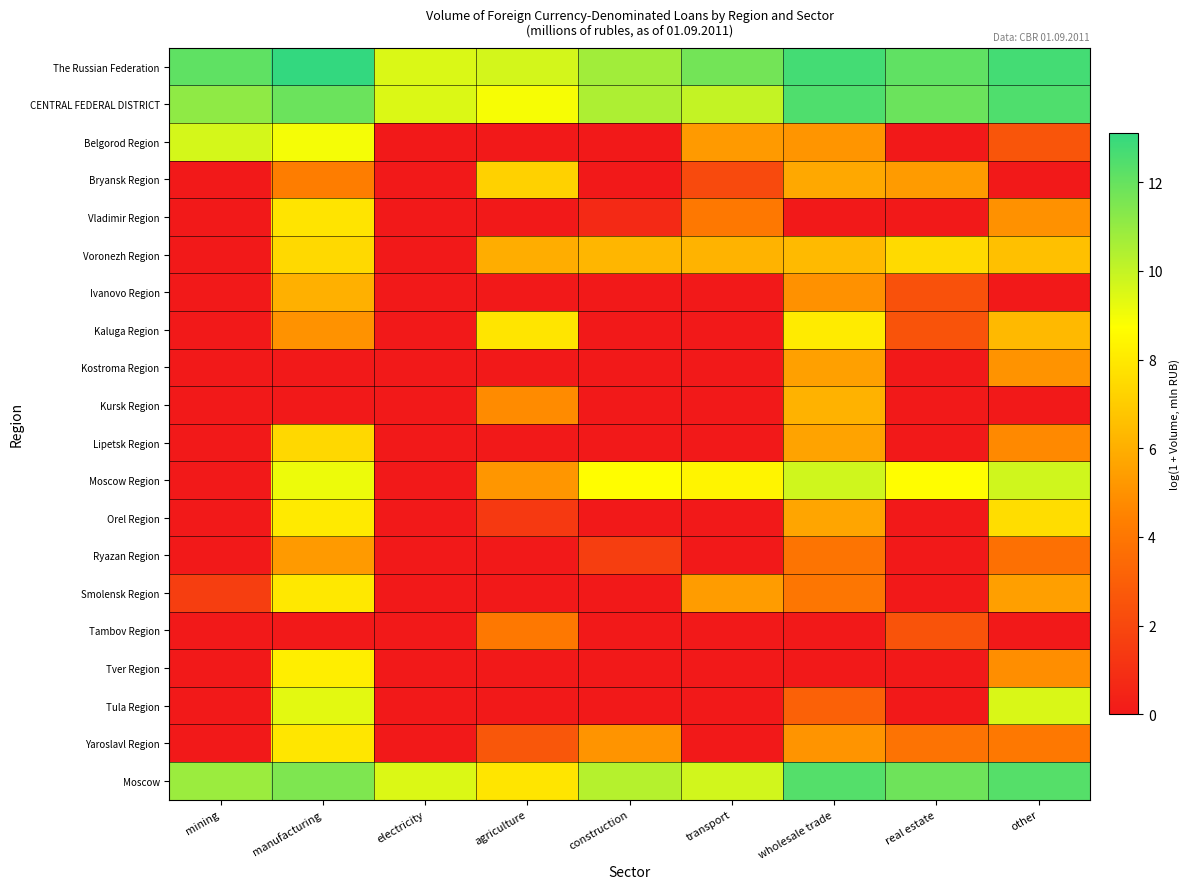

Reading left to right, list all the values displayed in this chart.

The Russian Federation: mining=12.1	manufacturing=13.1	electricity=9.5	agriculture=9.7	construction=10.7	transport=11.7	wholesale trade=12.7	real estate=12.1	other=12.7
CENTRAL FEDERAL DISTRICT: mining=11.1	manufacturing=11.9	electricity=9.5	agriculture=8.9	construction=10.5	transport=10.0	wholesale trade=12.5	real estate=11.9	other=12.5
Belgorod Region: mining=9.6	manufacturing=8.9	electricity=0.0	agriculture=0.0	construction=0.0	transport=5.3	wholesale trade=5.1	real estate=0.0	other=2.6
Bryansk Region: mining=0.0	manufacturing=4.3	electricity=0.0	agriculture=7.2	construction=0.0	transport=2.1	wholesale trade=5.8	real estate=5.3	other=0.0
Vladimir Region: mining=0.0	manufacturing=7.8	electricity=0.0	agriculture=0.0	construction=0.7	transport=4.1	wholesale trade=0.0	real estate=0.0	other=5.0
Voronezh Region: mining=0.0	manufacturing=7.4	electricity=0.0	agriculture=5.9	construction=6.3	transport=6.2	wholesale trade=6.4	real estate=7.5	other=6.6
Ivanovo Region: mining=0.0	manufacturing=6.1	electricity=0.0	agriculture=0.0	construction=0.0	transport=0.0	wholesale trade=5.0	real estate=2.4	other=0.0
Kaluga Region: mining=0.0	manufacturing=5.0	electricity=0.0	agriculture=7.9	construction=0.0	transport=0.0	wholesale trade=8.1	real estate=2.5	other=6.4
Kostroma Region: mining=0.0	manufacturing=0.0	electricity=0.0	agriculture=0.0	construction=0.0	transport=0.0	wholesale trade=5.5	real estate=0.0	other=5.0
Kursk Region: mining=0.0	manufacturing=0.0	electricity=0.0	agriculture=4.8	construction=0.0	transport=0.0	wholesale trade=6.1	real estate=0.0	other=0.0
Lipetsk Region: mining=0.0	manufacturing=7.4	electricity=0.0	agriculture=0.0	construction=0.0	transport=0.0	wholesale trade=5.6	real estate=0.0	other=4.7
Moscow Region: mining=0.0	manufacturing=9.1	electricity=0.0	agriculture=5.2	construction=8.7	transport=8.4	wholesale trade=9.7	real estate=8.7	other=9.7
Orel Region: mining=0.0	manufacturing=8.0	electricity=0.0	agriculture=1.4	construction=0.0	transport=0.0	wholesale trade=5.7	real estate=0.0	other=7.6
Ryazan Region: mining=0.0	manufacturing=5.3	electricity=0.0	agriculture=0.0	construction=1.6	transport=0.0	wholesale trade=3.9	real estate=0.0	other=3.7
Smolensk Region: mining=1.6	manufacturing=8.0	electricity=0.0	agriculture=0.0	construction=0.0	transport=5.4	wholesale trade=4.0	real estate=0.0	other=5.5
Tambov Region: mining=0.0	manufacturing=0.0	electricity=0.0	agriculture=4.1	construction=0.0	transport=0.0	wholesale trade=0.0	real estate=2.5	other=0.0
Tver Region: mining=0.0	manufacturing=8.2	electricity=0.0	agriculture=0.0	construction=0.0	transport=0.0	wholesale trade=0.0	real estate=0.0	other=4.9
Tula Region: mining=0.0	manufacturing=9.3	electricity=0.0	agriculture=0.0	construction=0.0	transport=0.0	wholesale trade=3.1	real estate=0.0	other=9.5
Yaroslavl Region: mining=0.0	manufacturing=7.9	electricity=0.0	agriculture=2.6	construction=5.1	transport=0.0	wholesale trade=5.1	real estate=3.9	other=4.1
Moscow: mining=10.9	manufacturing=11.5	electricity=9.5	agriculture=7.8	construction=10.3	transport=9.7	wholesale trade=12.4	real estate=11.8	other=12.3